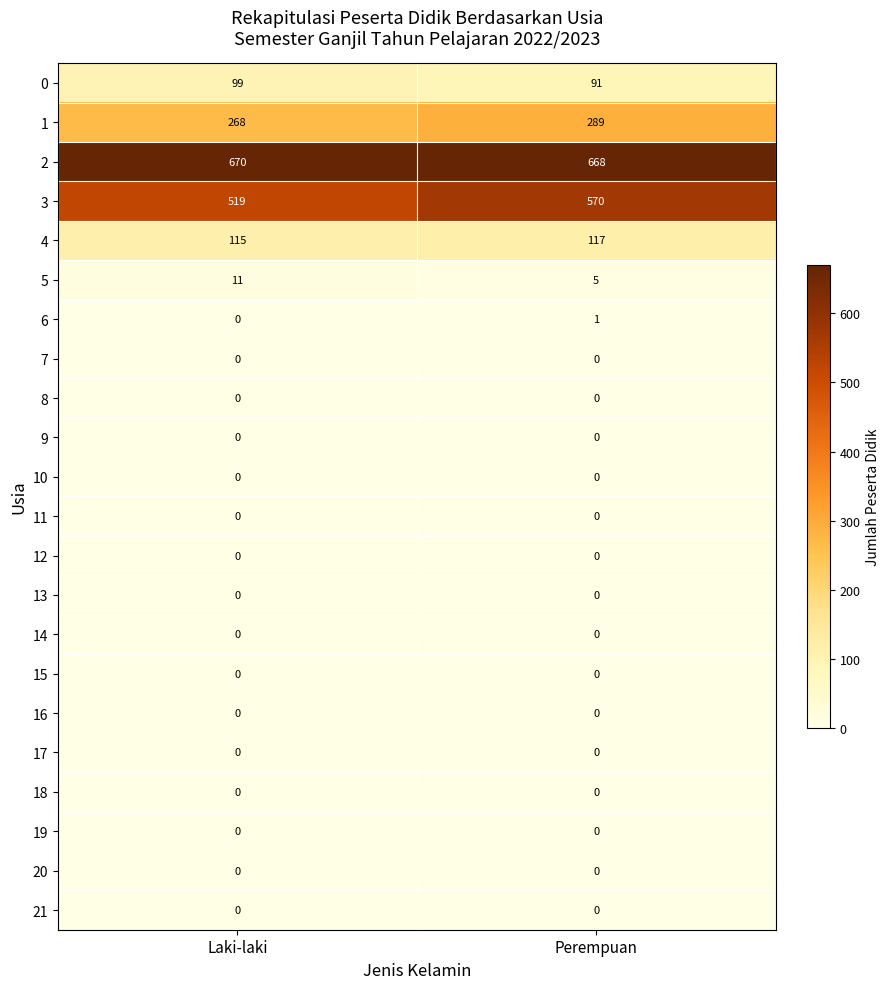

True or false: 1 has a value of 268 at Laki-laki.

True